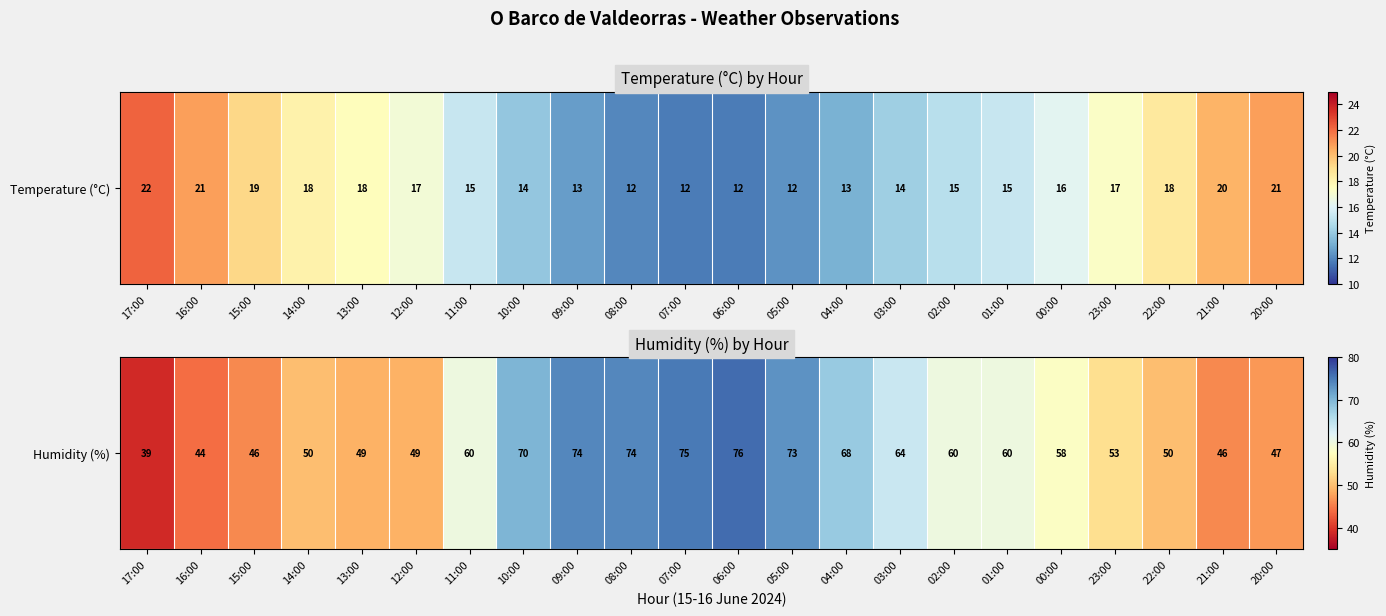

What is the sum of the values at 05:00 and 16:00?

117